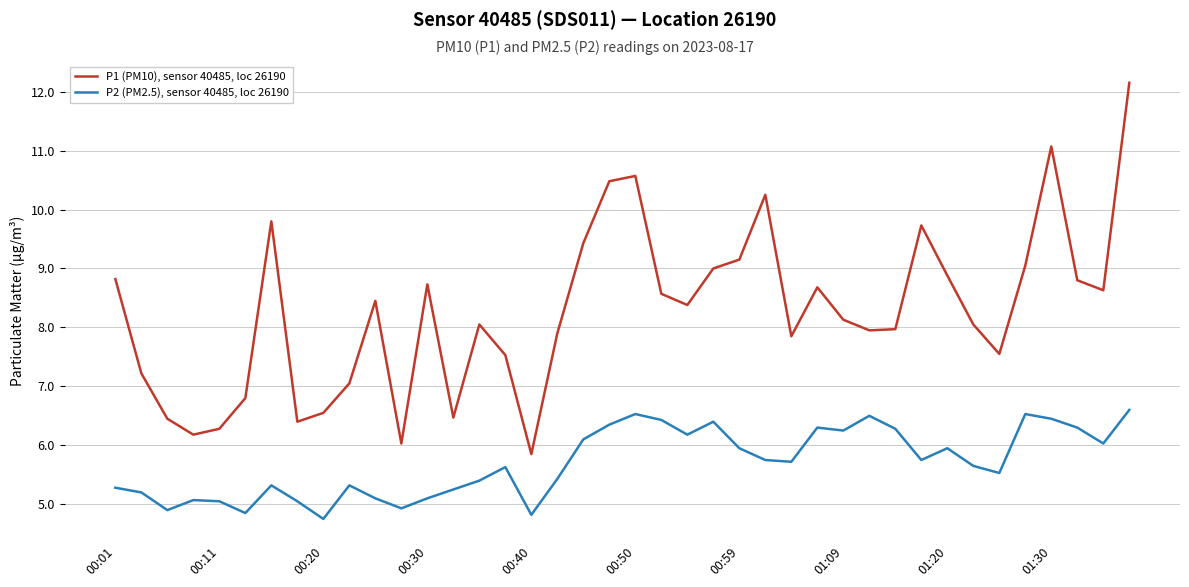

What is the smallest value displayed?

4.8